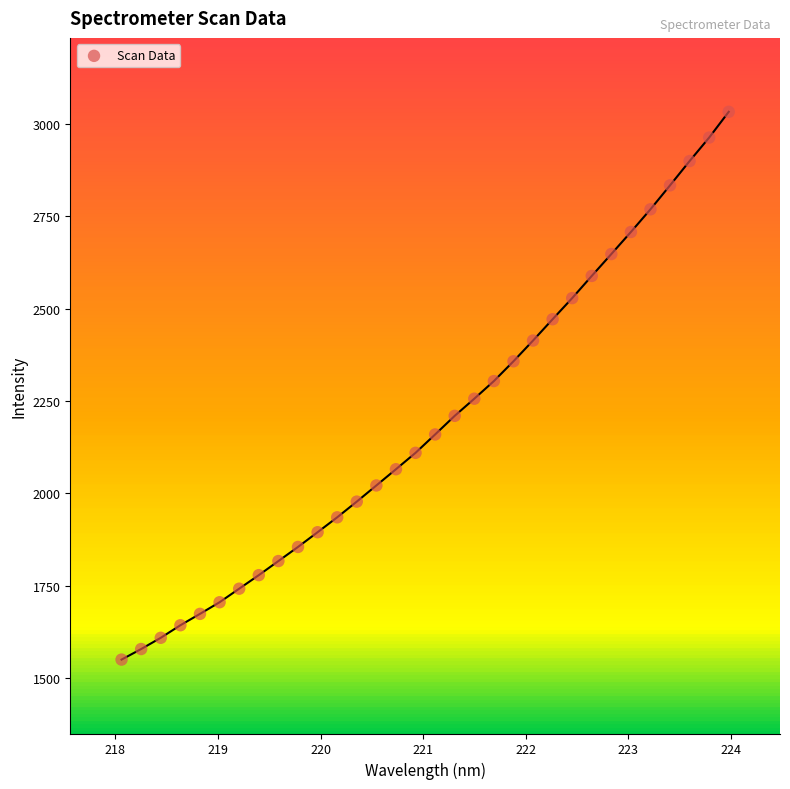

What is the range of X values (max minus min)?

5.9